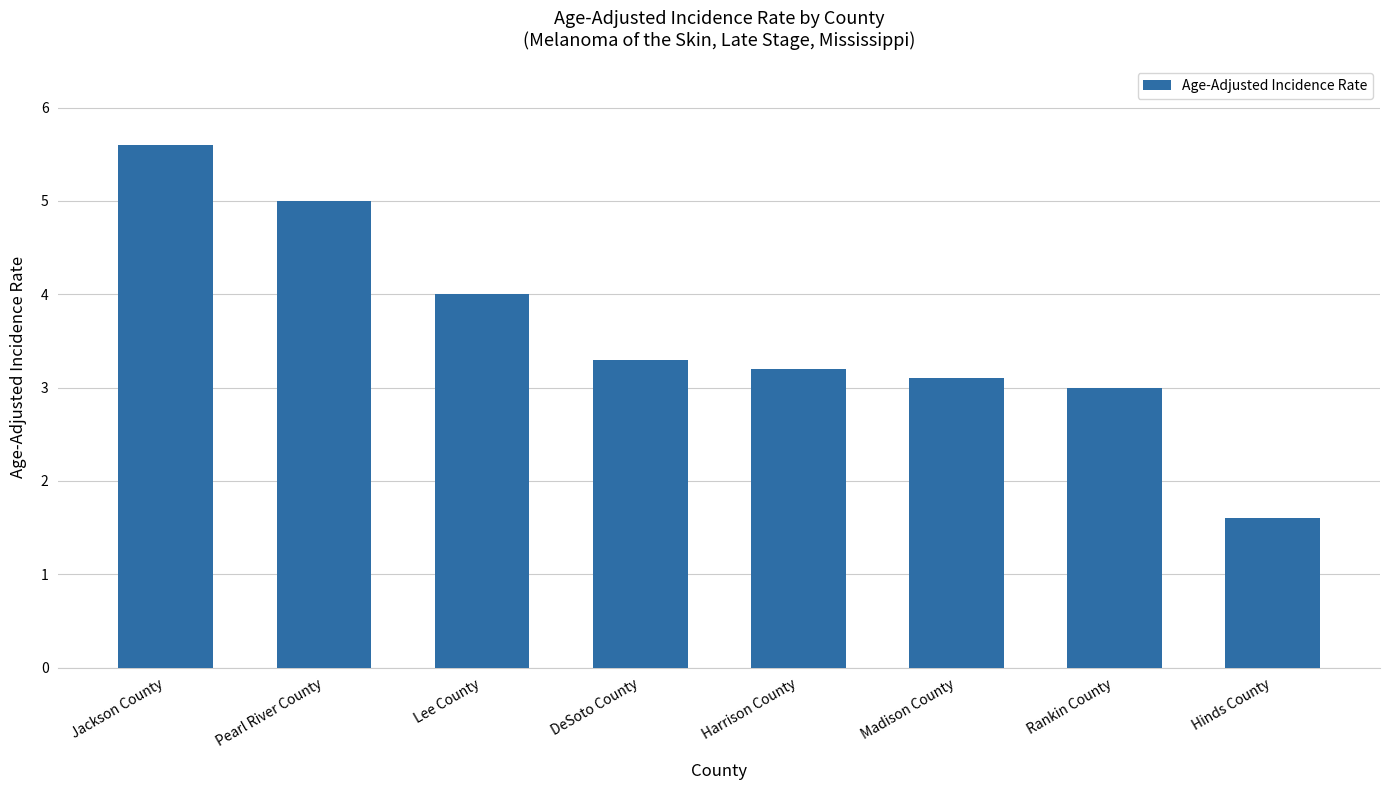

What is the sum of all values?

28.8